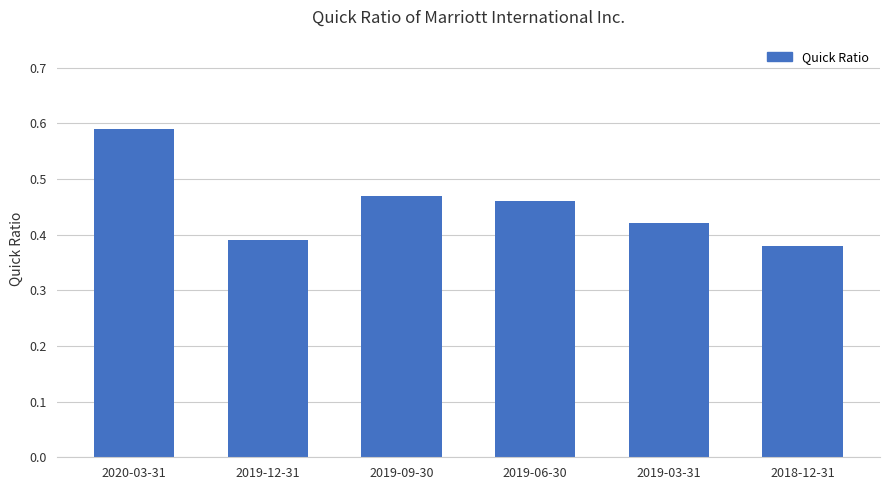

List the labels in order of value, smallest first.

2018-12-31, 2019-12-31, 2019-03-31, 2019-06-30, 2019-09-30, 2020-03-31